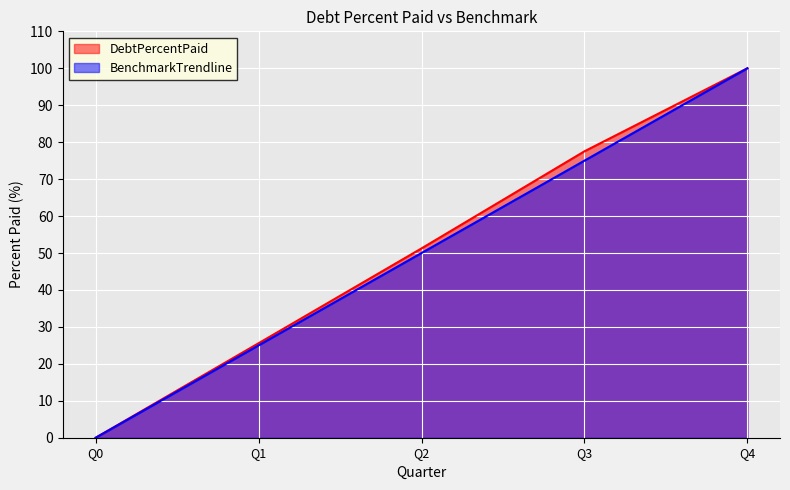

True or false: BenchmarkTrendline and DebtPercentPaid cross at least once.

False